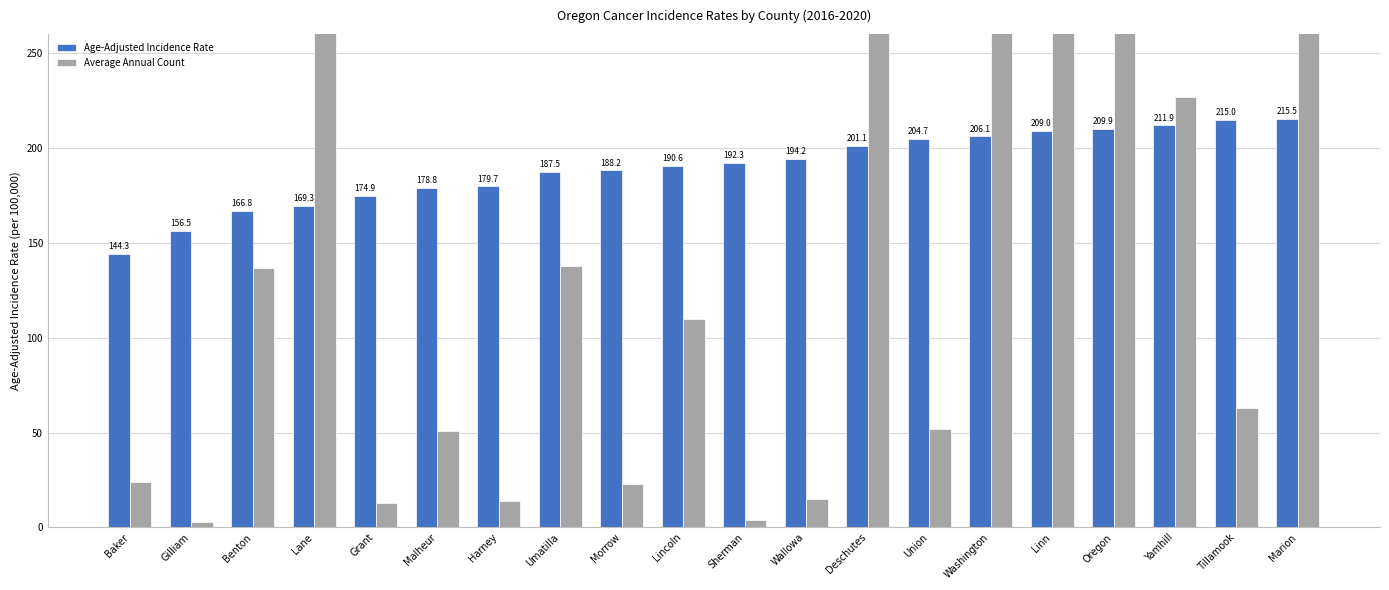

What is the label of the 20th bar from the right?

Baker